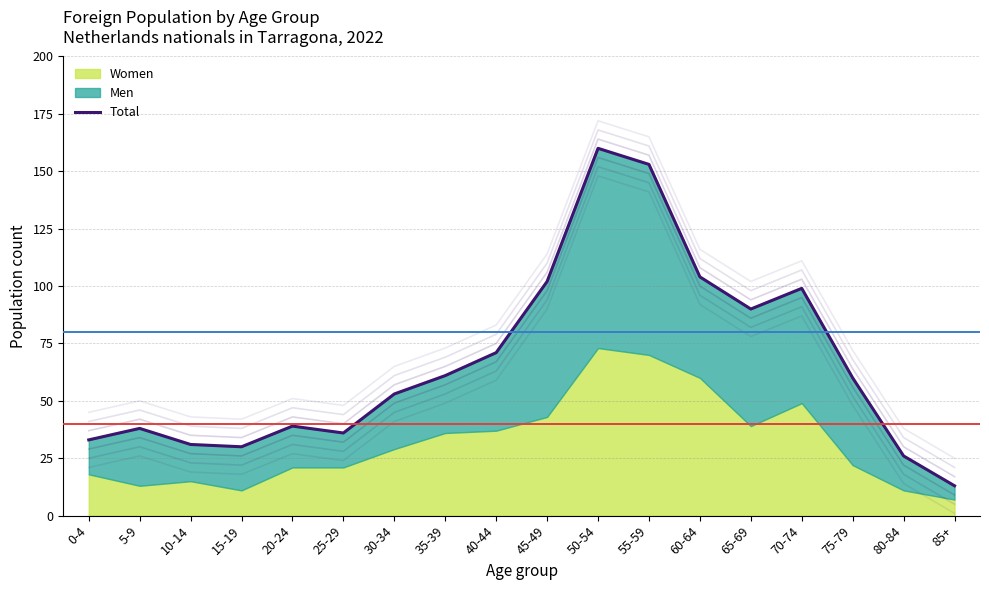

Where is the first local minimum?

15-19